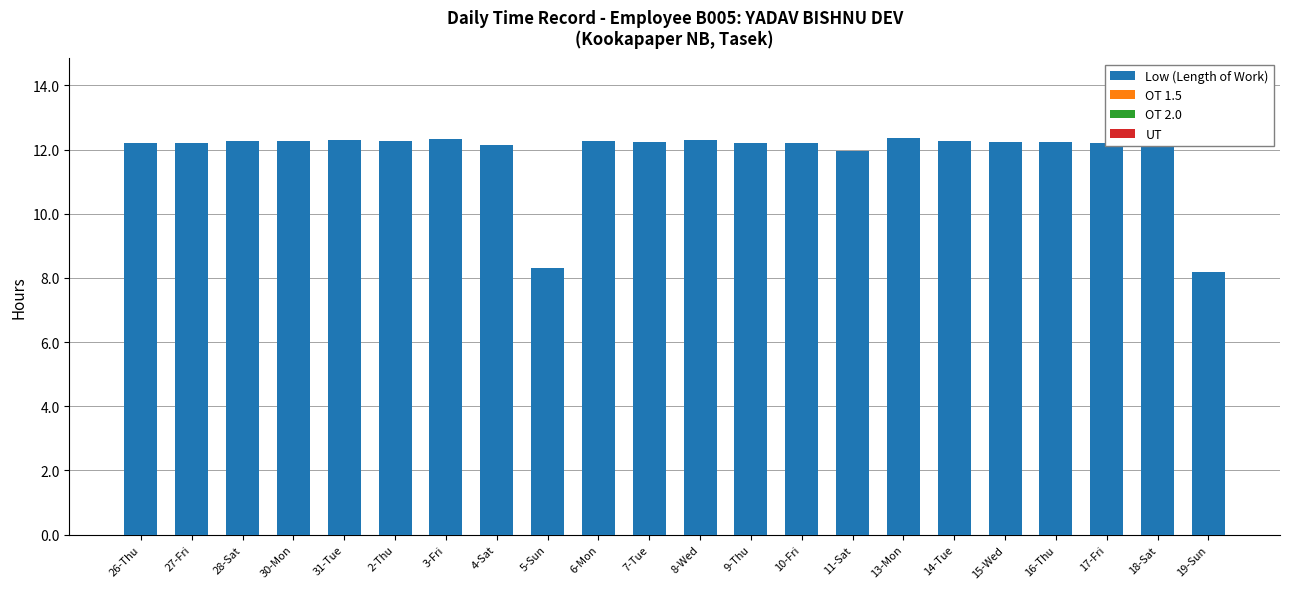

What is the sum of all values?

261.2